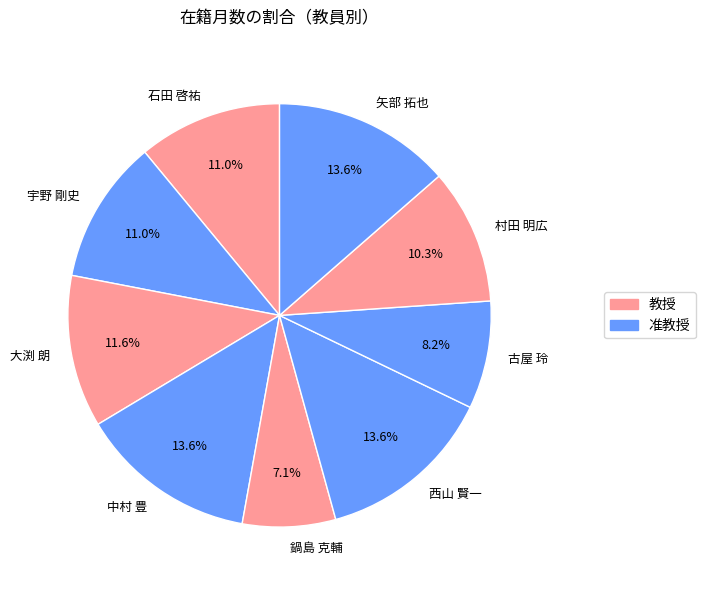

Which slice is the smallest?

鍋島 克輔